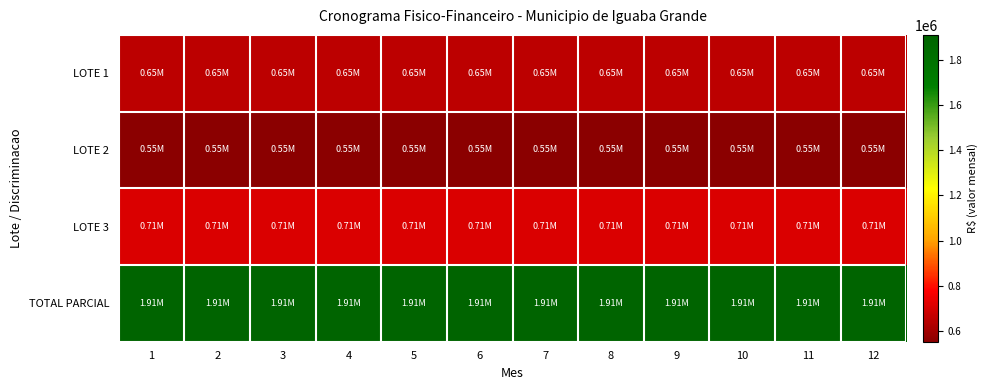

Reading left to right, list all the values displayed in this chart.

LOTE 1: 1=648362.1	2=648362.1	3=648362.1	4=648362.1	5=648362.1	6=648362.1	7=648362.1	8=648362.1	9=648362.1	10=648362.1	11=648362.1	12=648362.1
LOTE 2: 1=552195.4	2=552195.4	3=552195.4	4=552195.4	5=552195.4	6=552195.4	7=552195.4	8=552195.4	9=552195.4	10=552195.4	11=552195.4	12=552195.4
LOTE 3: 1=710917.2	2=710917.2	3=710917.2	4=710917.2	5=710917.2	6=710917.2	7=710917.2	8=710917.2	9=710917.2	10=710917.2	11=710917.2	12=710917.2
TOTAL PARCIAL: 1=1911474.7	2=1911474.7	3=1911474.7	4=1911474.7	5=1911474.7	6=1911474.7	7=1911474.7	8=1911474.7	9=1911474.7	10=1911474.7	11=1911474.7	12=1911474.7